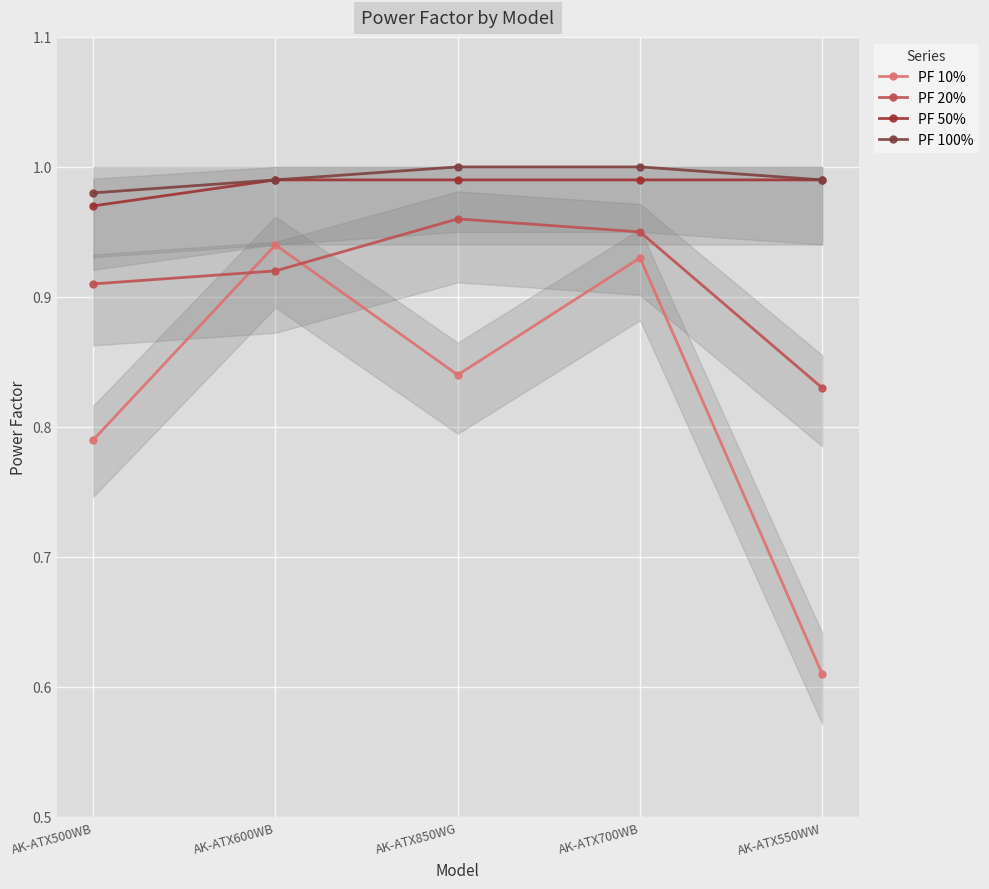

The PF 100% series shows 1.0 at AK-ATX550WW. True or false?

True